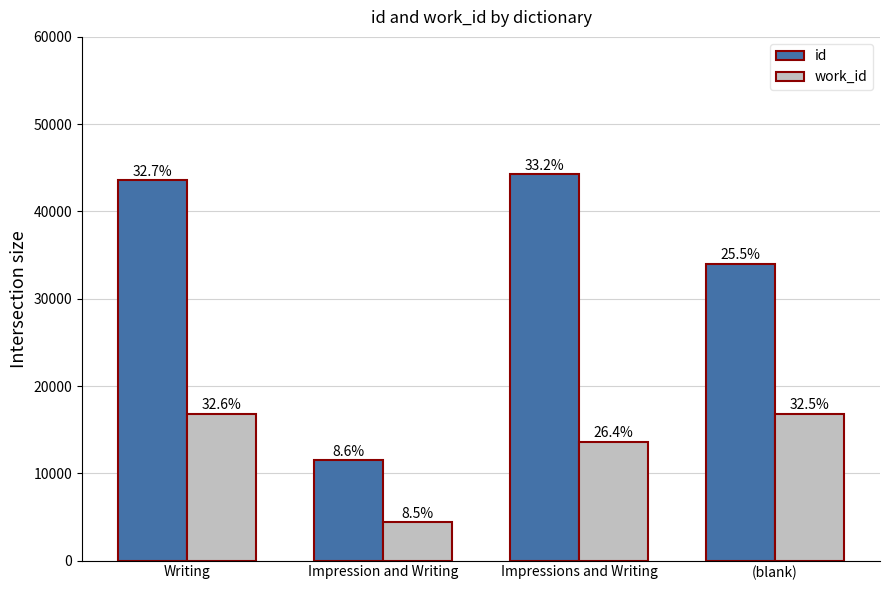

Reading left to right, what are all the values shown in this chart?

id: Writing=43565	Impression and Writing=11482	Impressions and Writing=44243	(blank)=34036
work_id: Writing=16848	Impression and Writing=4370	Impressions and Writing=13616	(blank)=16796